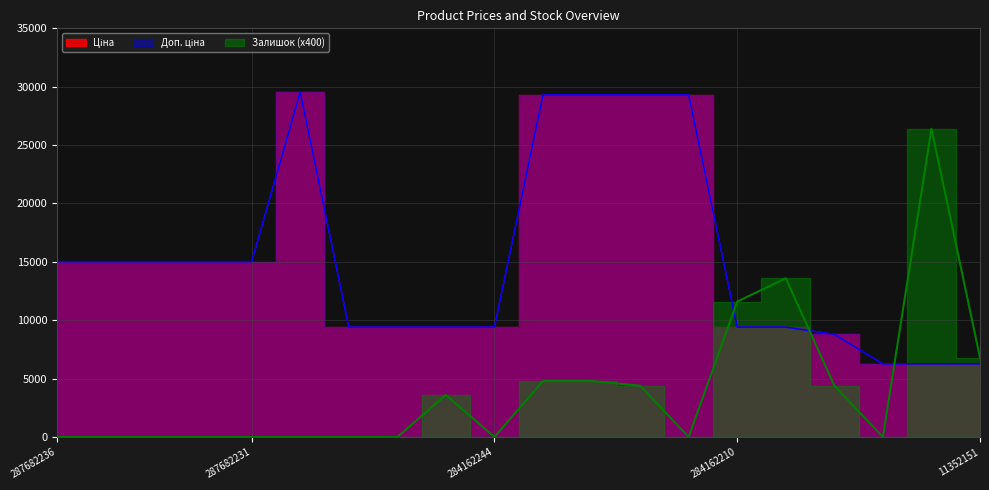

Which category has the lowest value in the Залишок series?

287682236